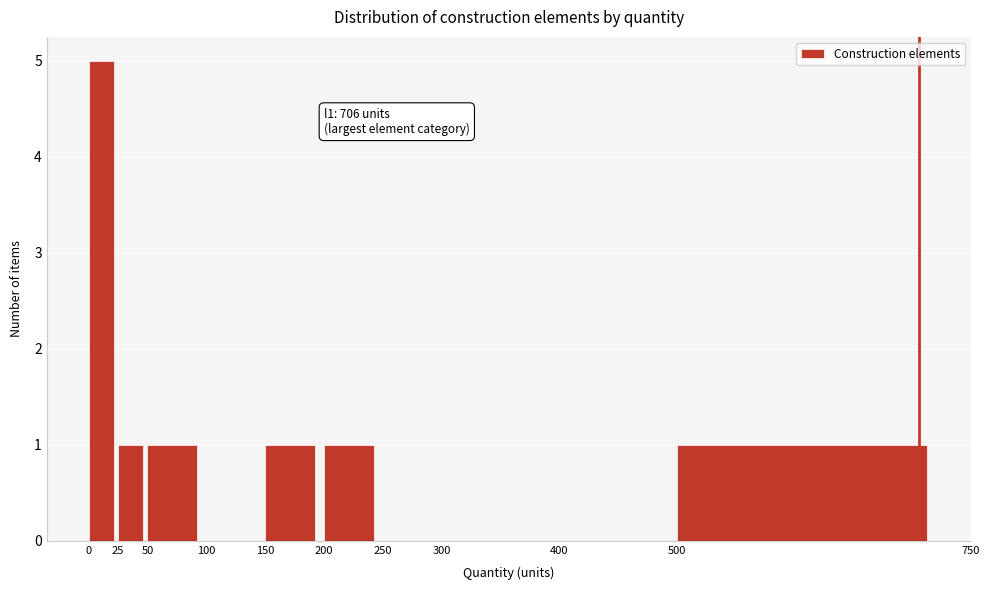

Over which range of the x-axis is the bar tallest?

0 to 25